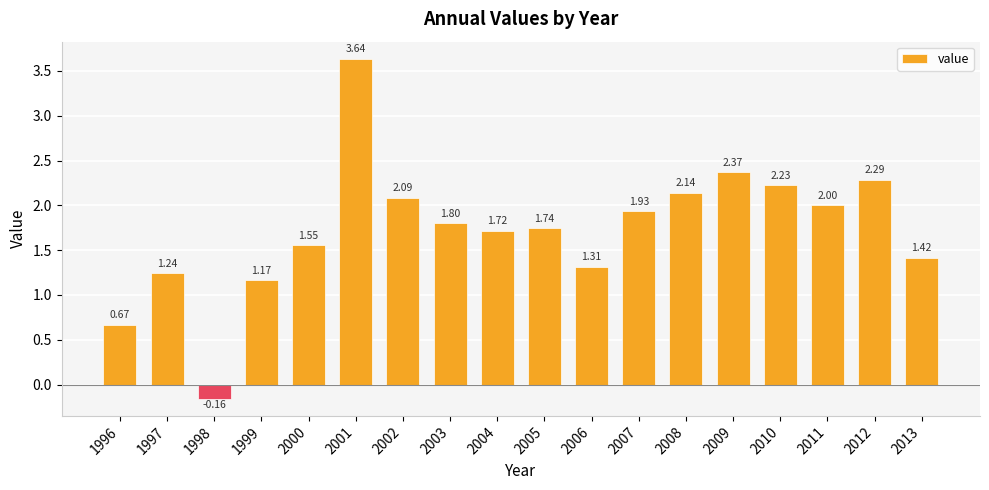

What is the sum of all values?

31.1